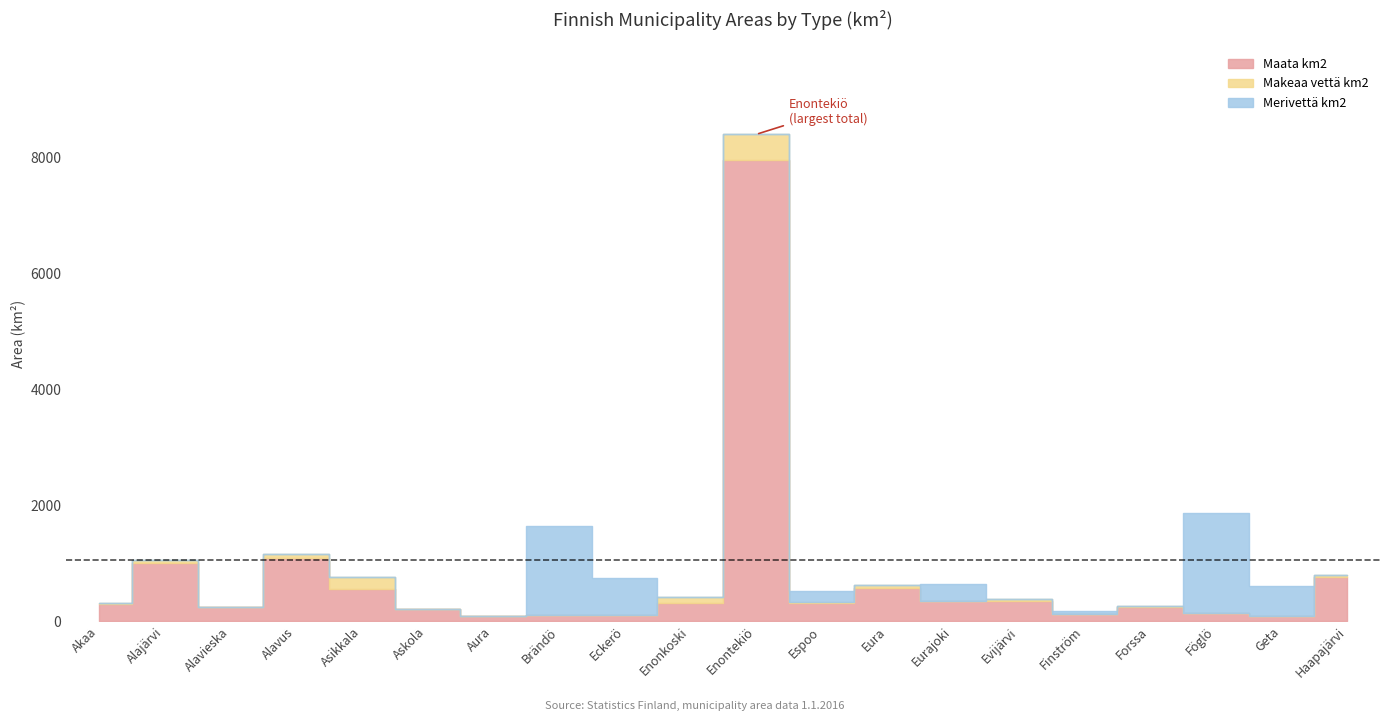

What position from the right is Enonkoski?

11